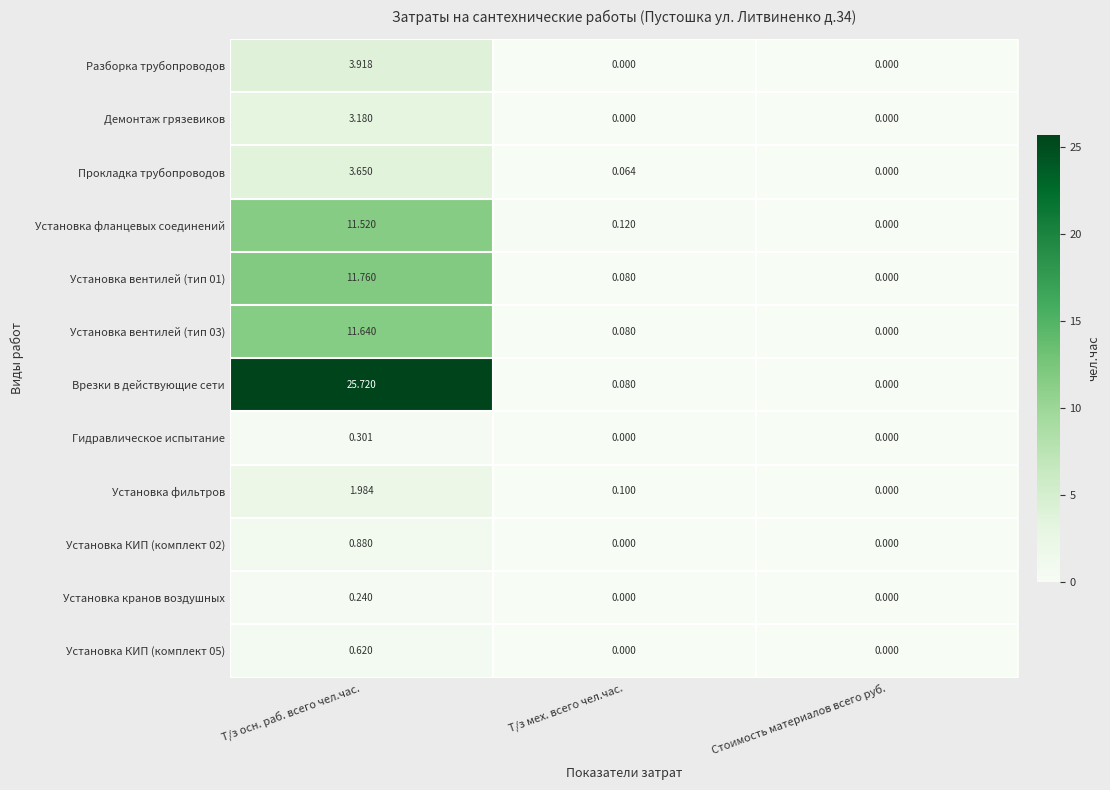

List the series in order of their peak value, lowest first.

Установка кранов воздушных, Гидравлическое испытание, Установка КИП (комплект 05), Установка КИП (комплект 02), Установка фильтров, Демонтаж грязевиков, Прокладка трубопроводов, Разборка трубопроводов, Установка фланцевых соединений, Установка вентилей (тип 03), Установка вентилей (тип 01), Врезки в действующие сети